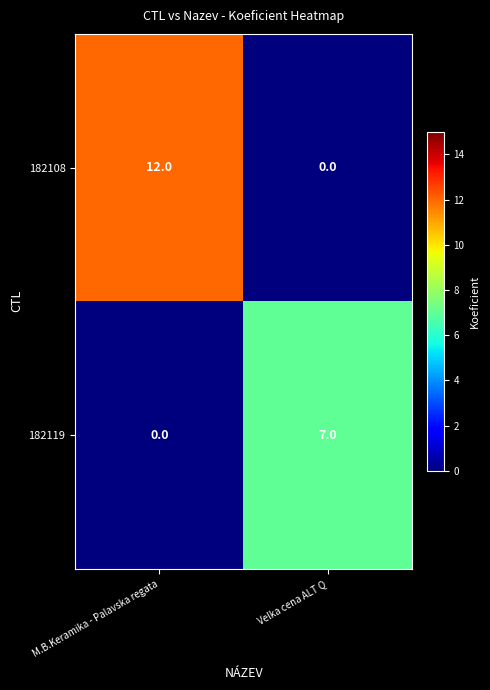

Rank the series at M.B.Keramika - Palavska regata from highest to lowest value.

182108, 182119